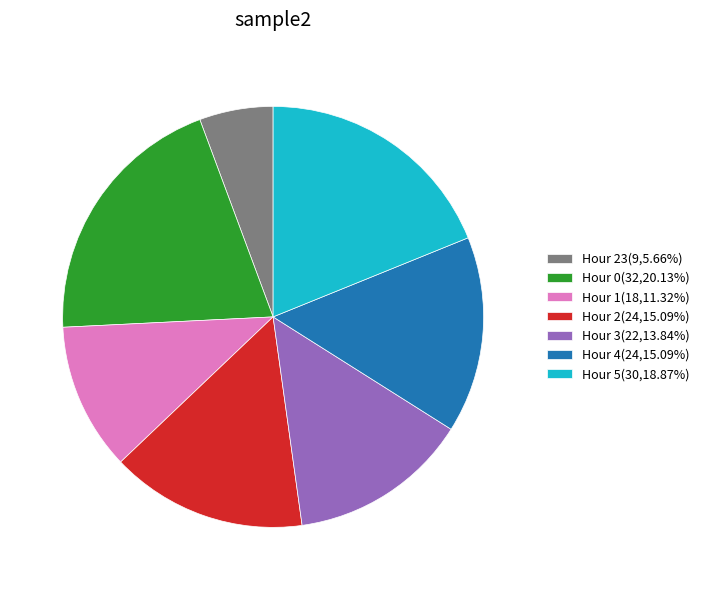

Does Hour 0(32,20.13%) account for over 50% of the chart?

No